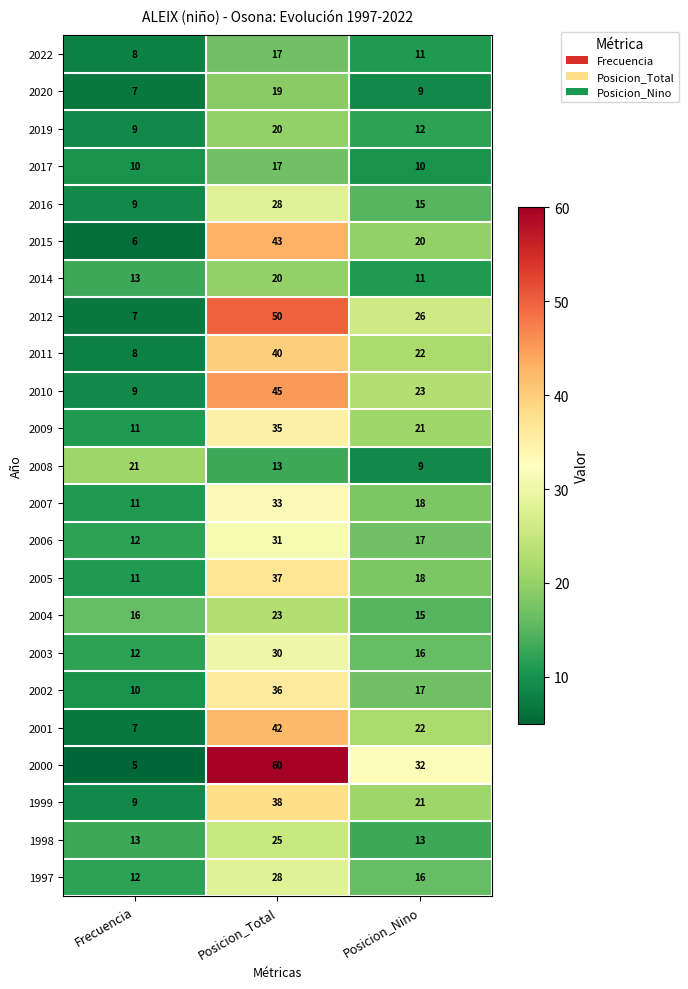

Which series has the largest total across all categories?

2000